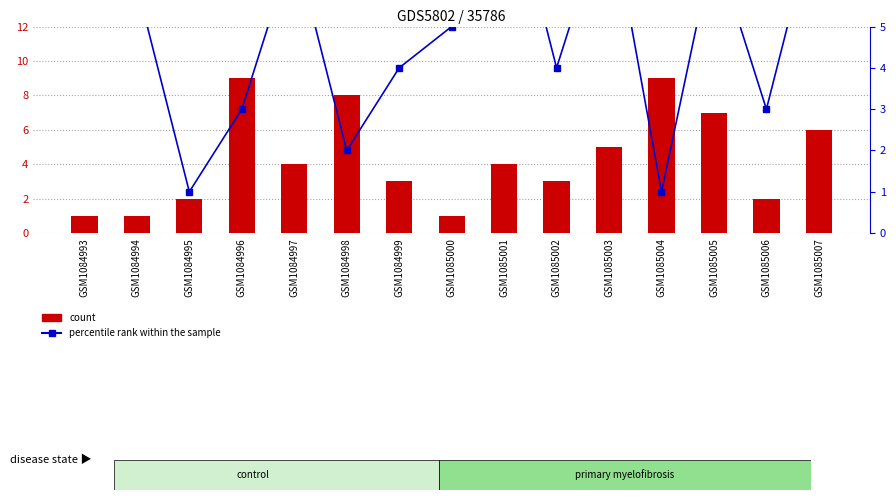

At GSM1085003, list the series in order from largest to smallest.

percentile rank within the sample, count